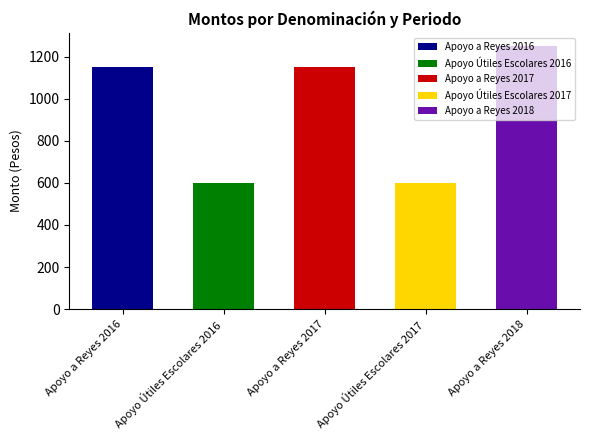

At Apoyo a Reyes 2016, list the series in order from largest to smallest.

Apoyo a Reyes 2018, Apoyo a Reyes 2016, Apoyo a Reyes 2017, Apoyo Útiles Escolares 2016, Apoyo Útiles Escolares 2017